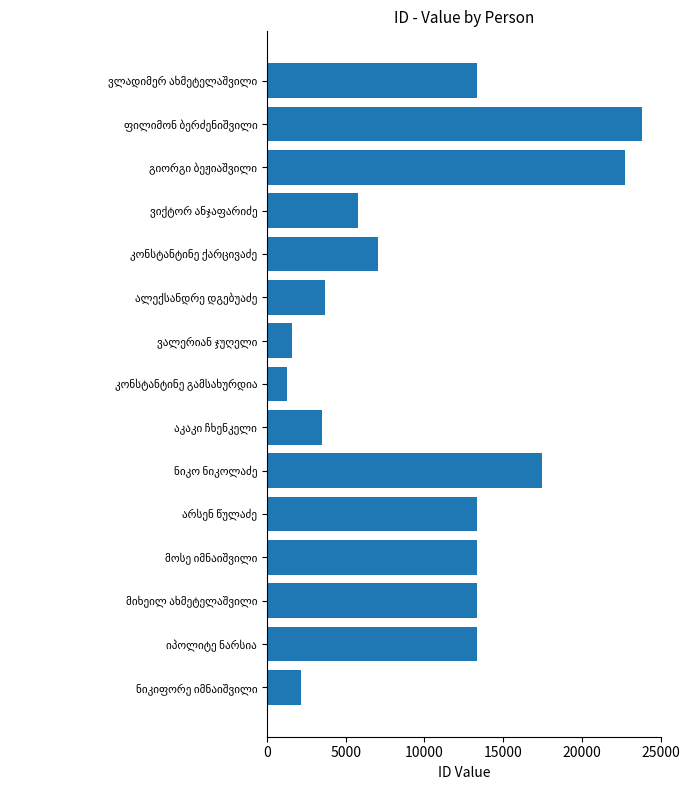

How many bars are there in total?

15